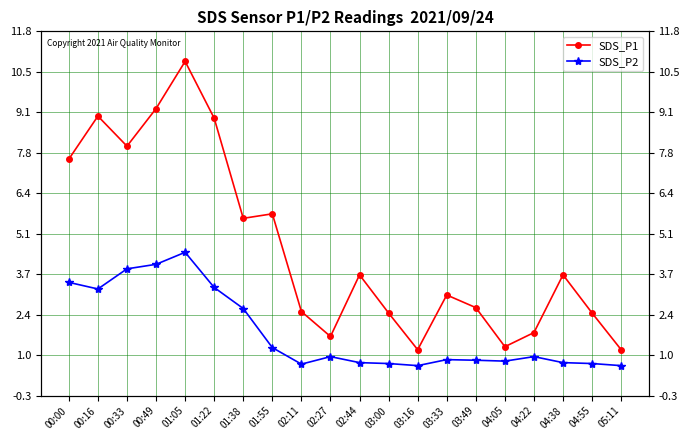

Where is the first local maximum for SDS_P2?

01:05